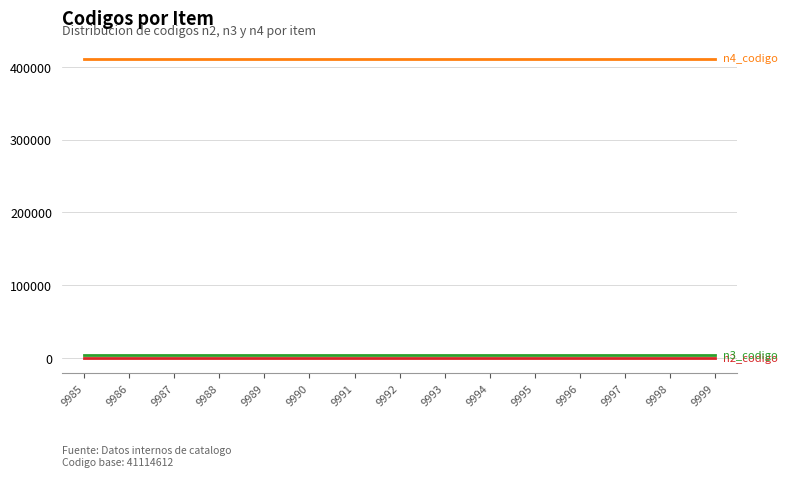

What is the maximum value shown in the chart?

411146.1